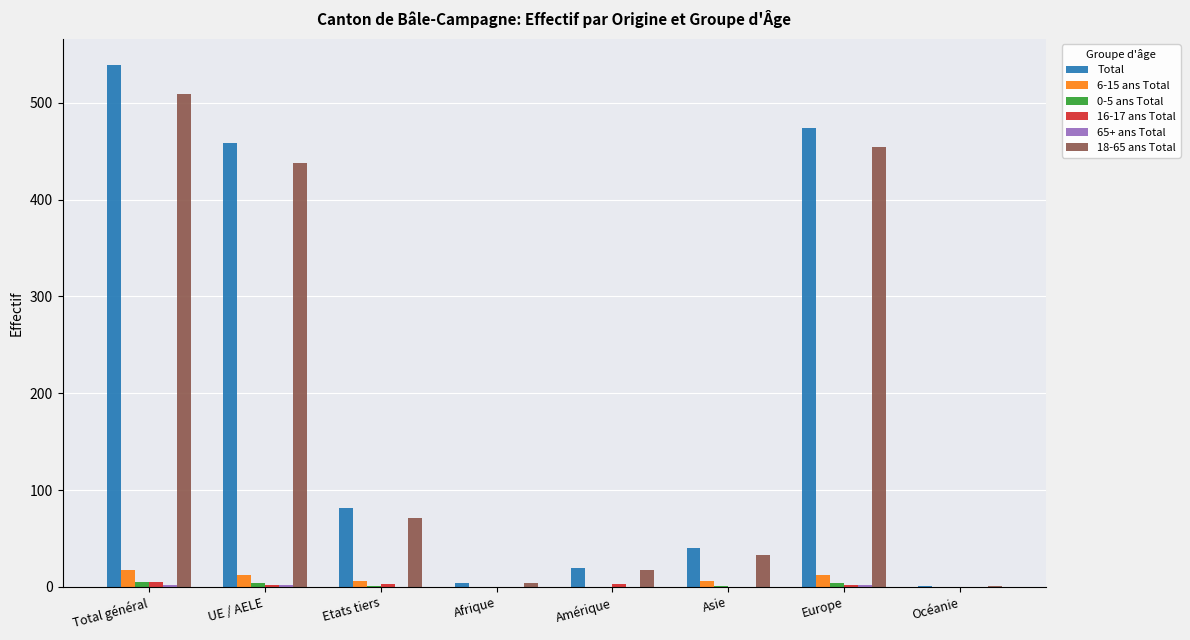

At which category is the sum across all series the highest?

Total général